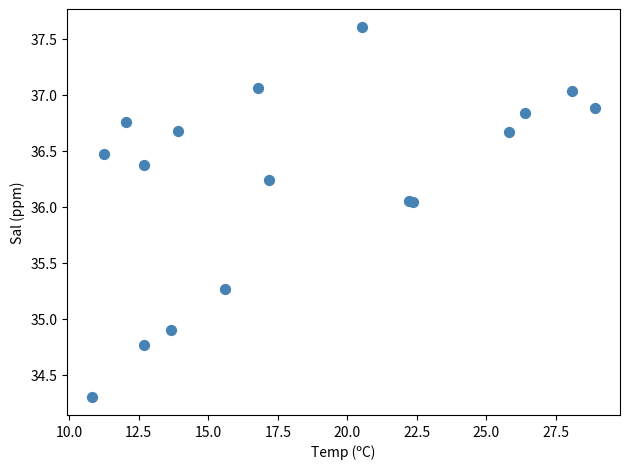

What Y value in the scatter plot is closest to 35?

34.9